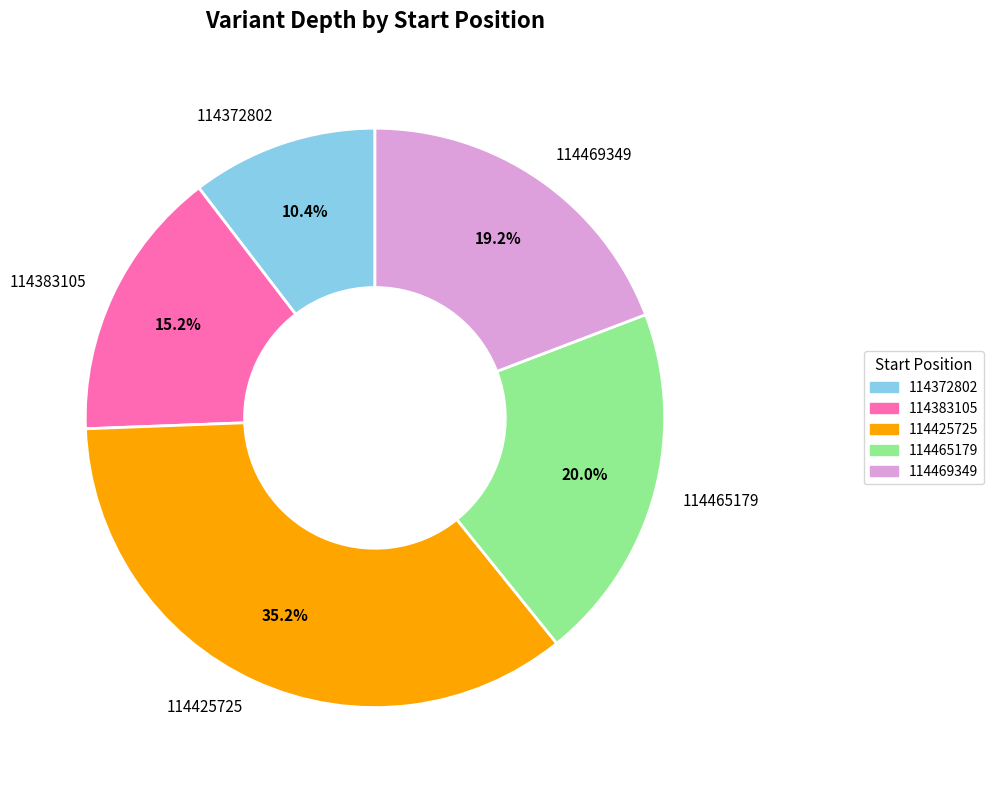

Approximately how many times larger is the value at 114465179 compared to 114383105?

1.3